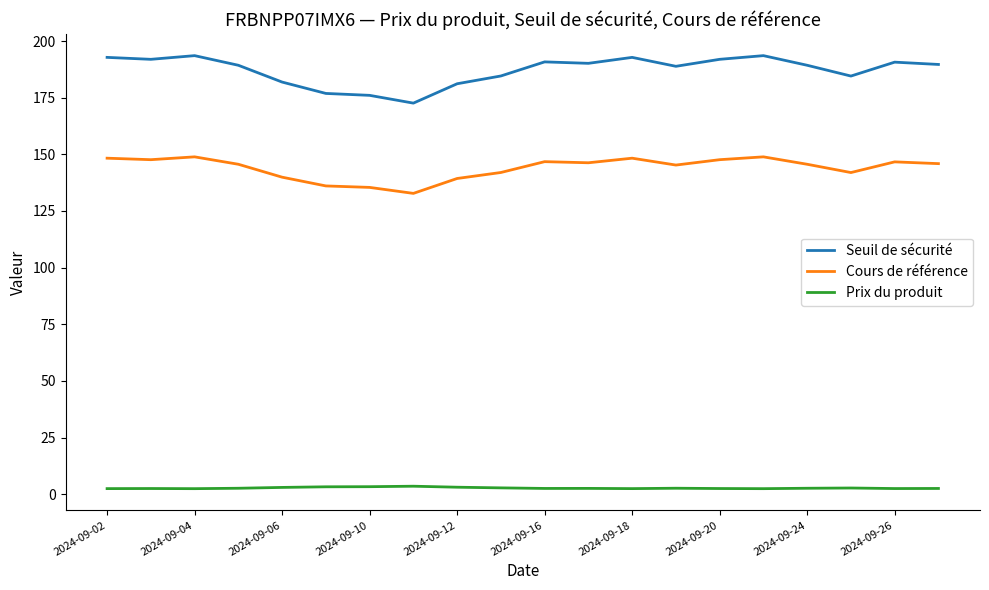

True or false: Seuil de sécurité and Prix du produit cross at least once.

False